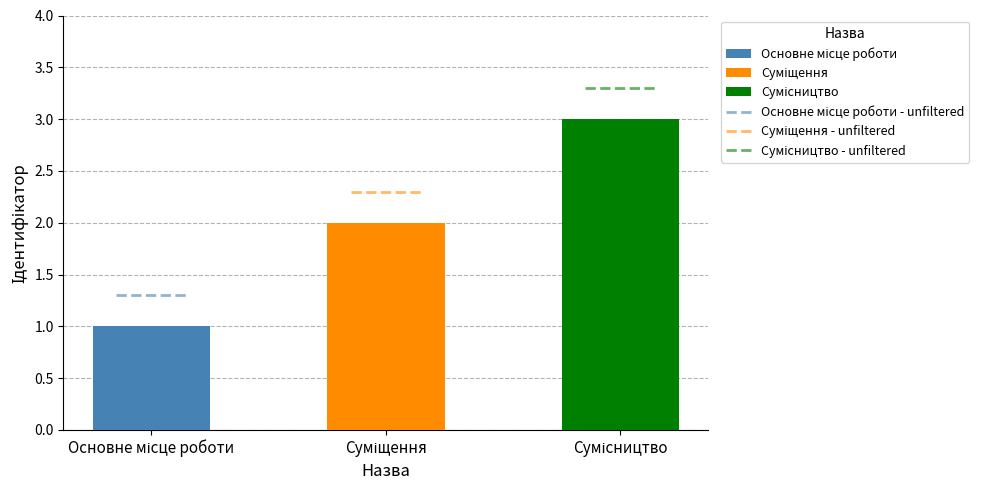

What is the greatest value displayed?

3